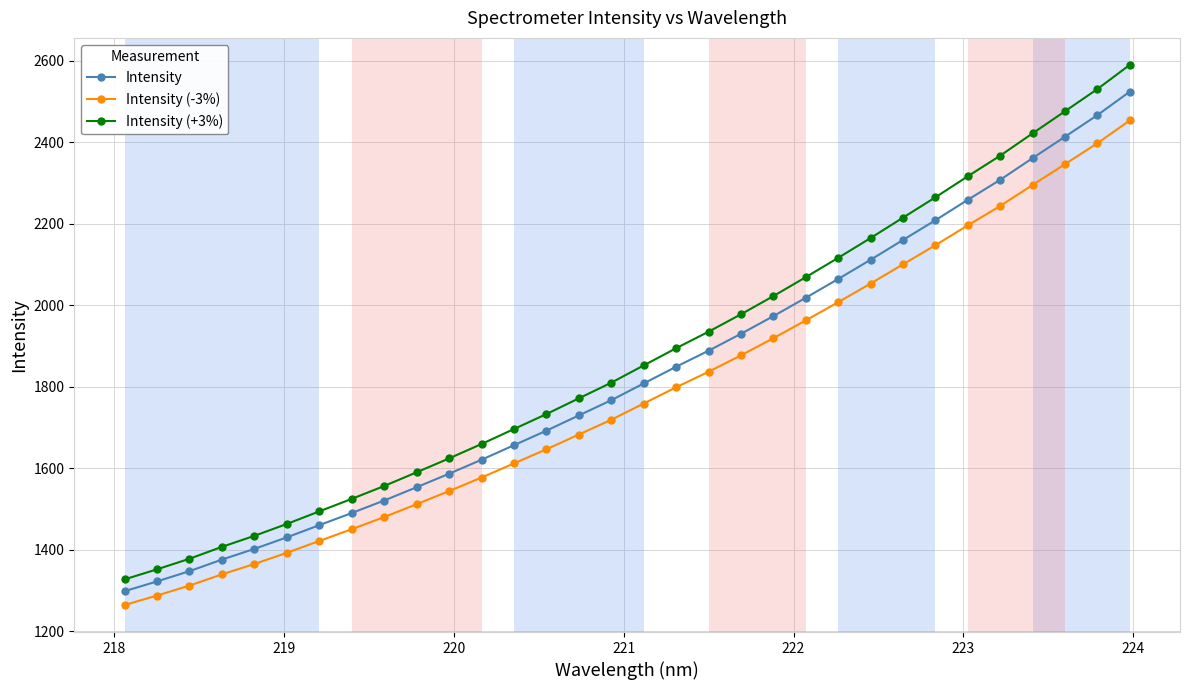

How many data points does each series have?

32